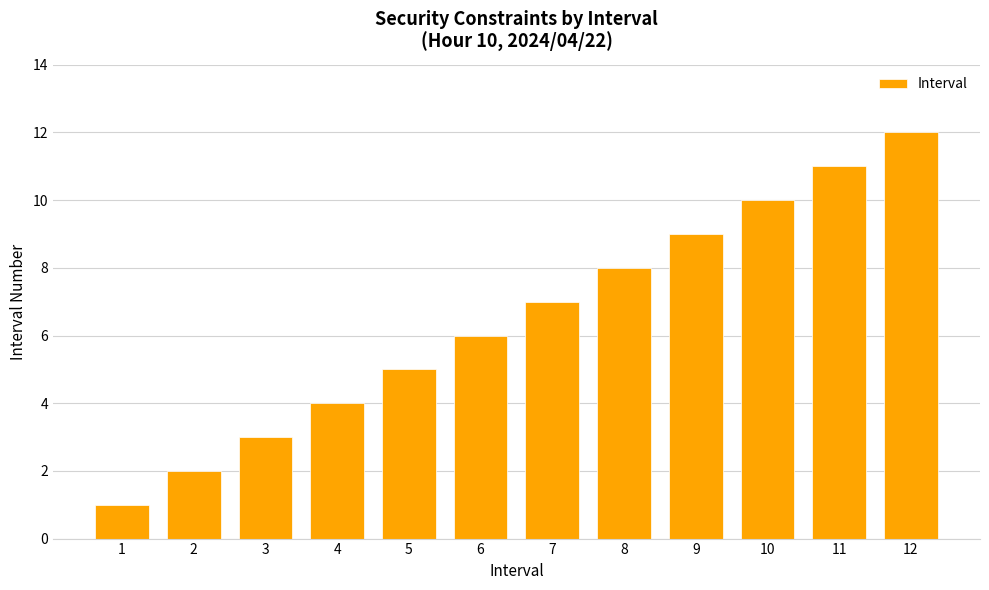

What is the sum of all values?

78